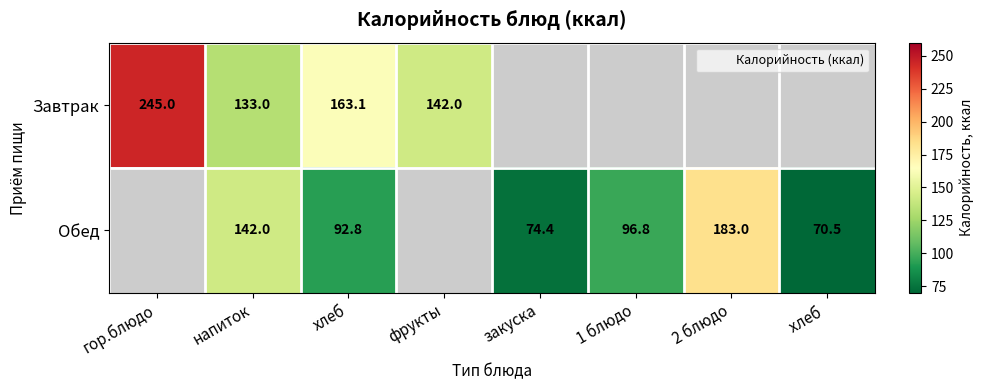

Is the value of Завтрак at 1 блюдо greater than the value of Обед at напиток?

No